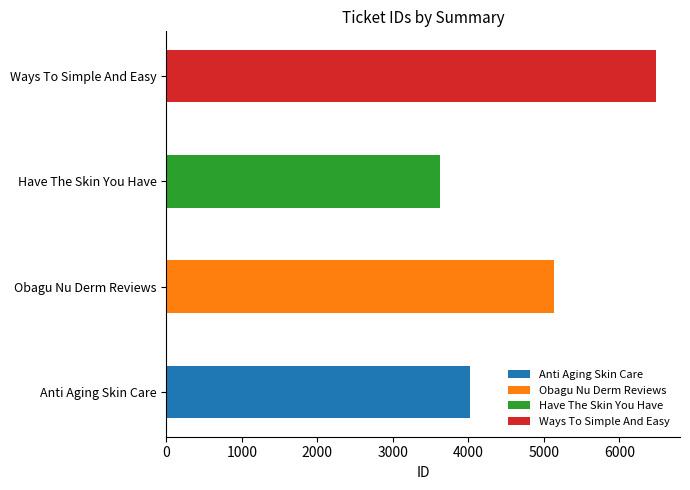

At which label is the value closest to 5049?

Obagu Nu Derm Reviews